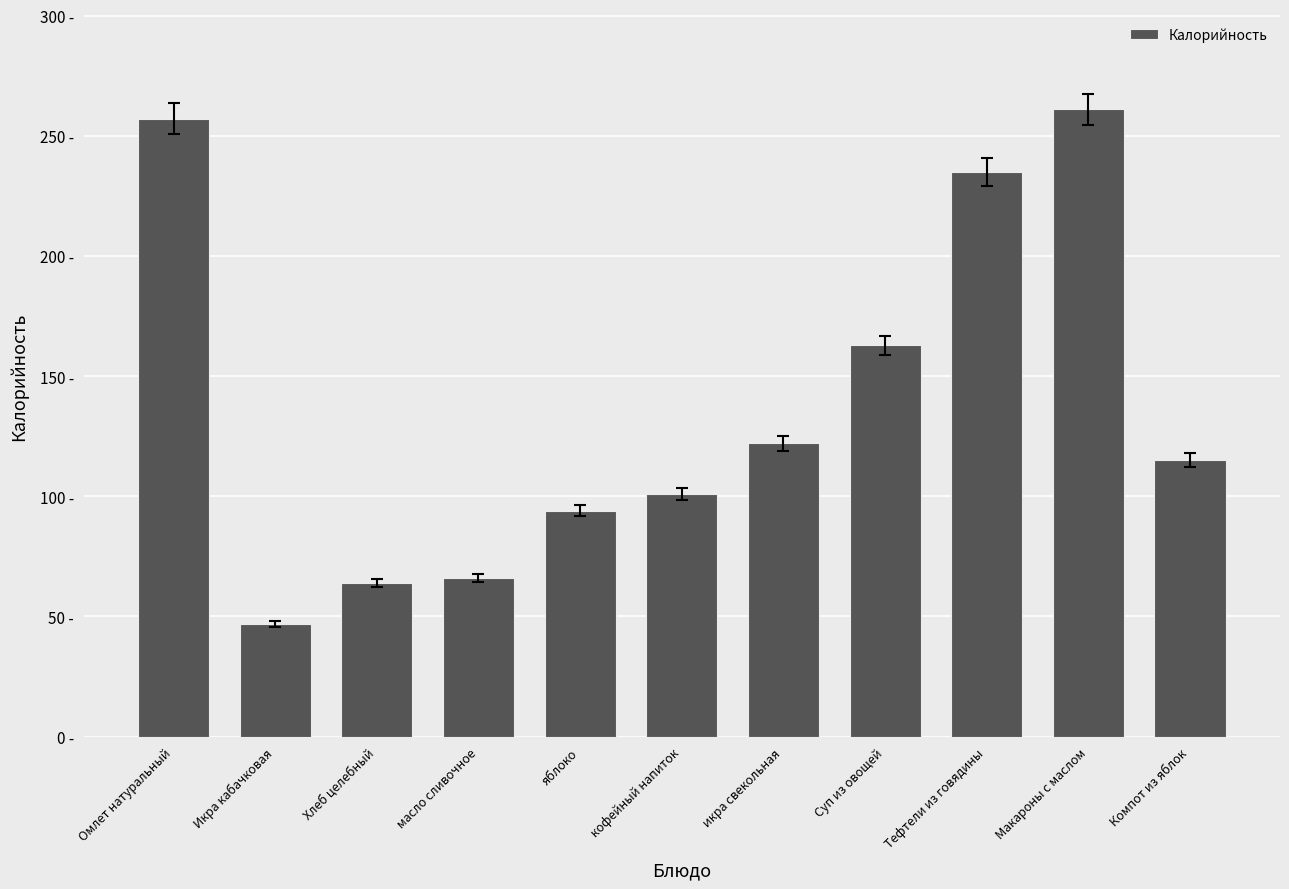

Does the chart contain any negative values?

No